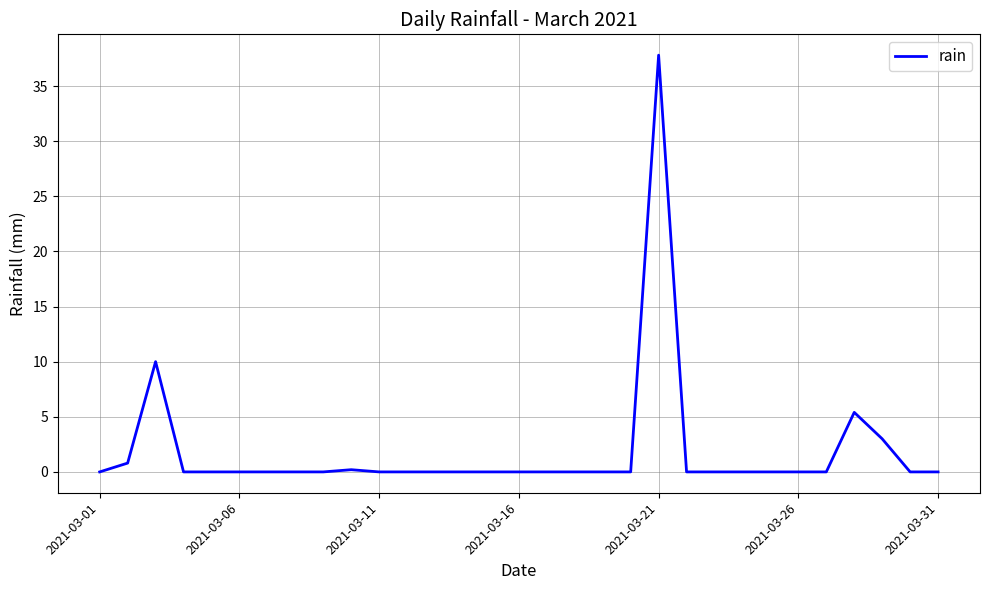

What is the difference between the maximum and minimum values?

37.8